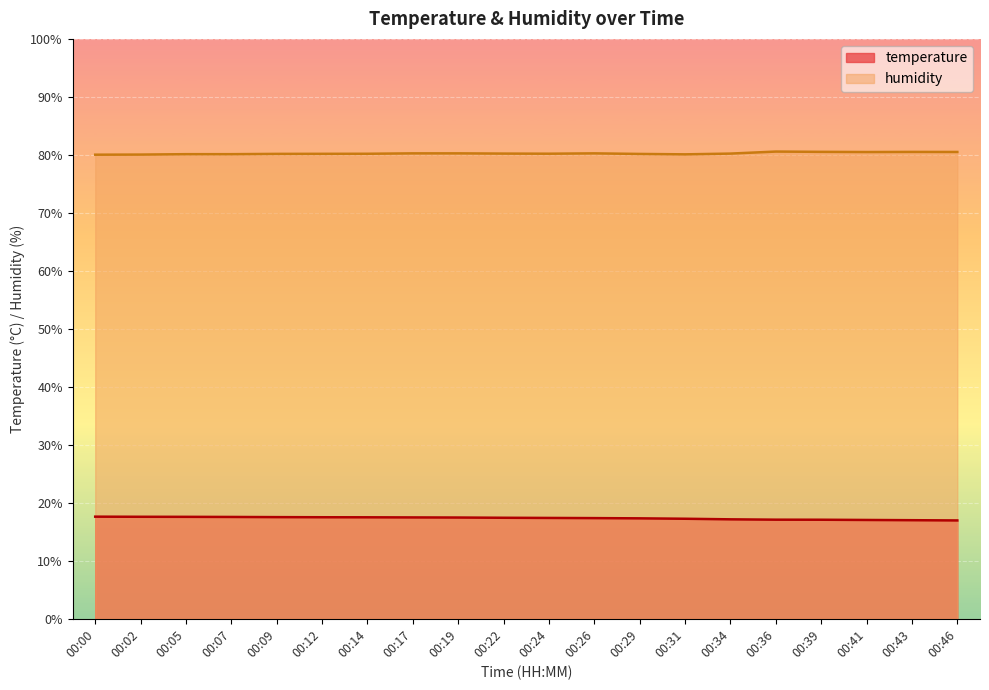

How many lines are shown in the chart?

2